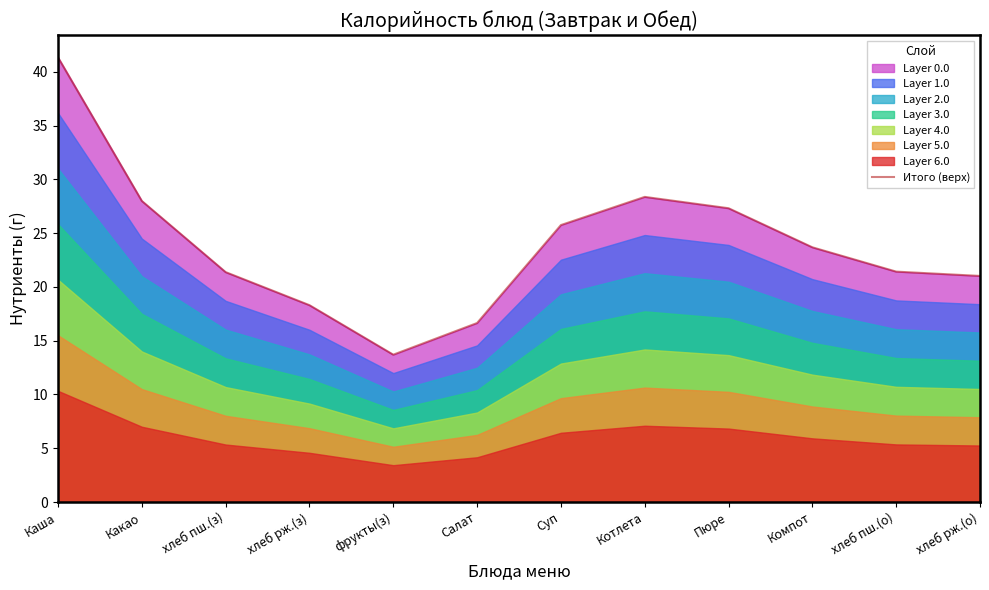

Reading left to right, list all the values displayed in this chart.

41.4	28.0	21.4	18.3	13.7	16.6	25.8	28.4	27.3	23.7	21.4	21.0